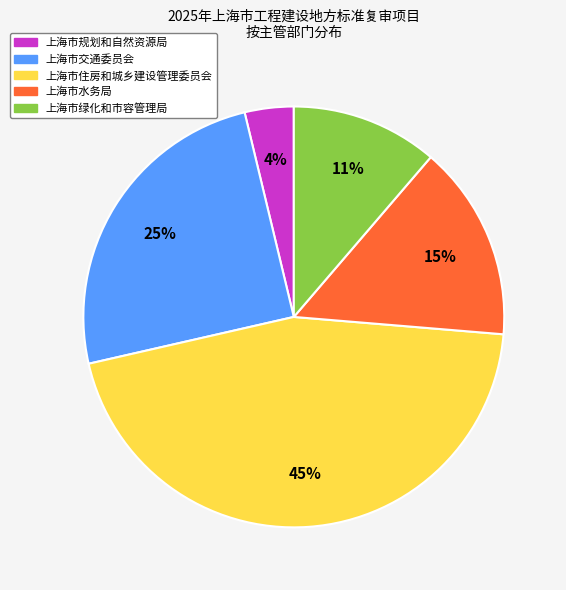

How many slices are in this pie chart?

5